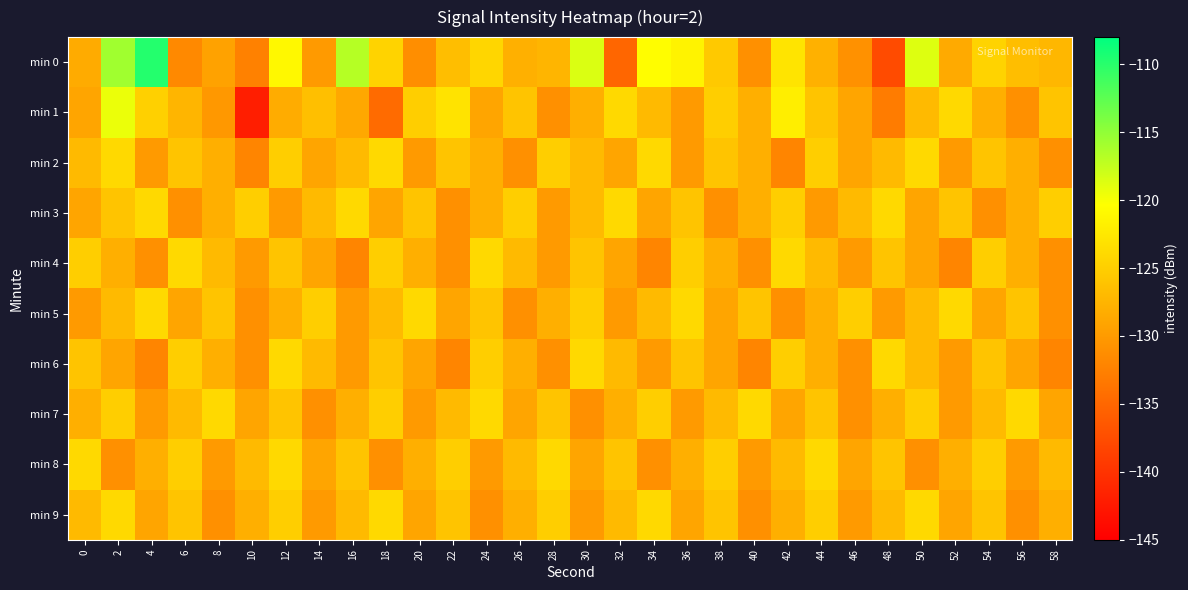

Which has a higher value, 22 or 30?

30